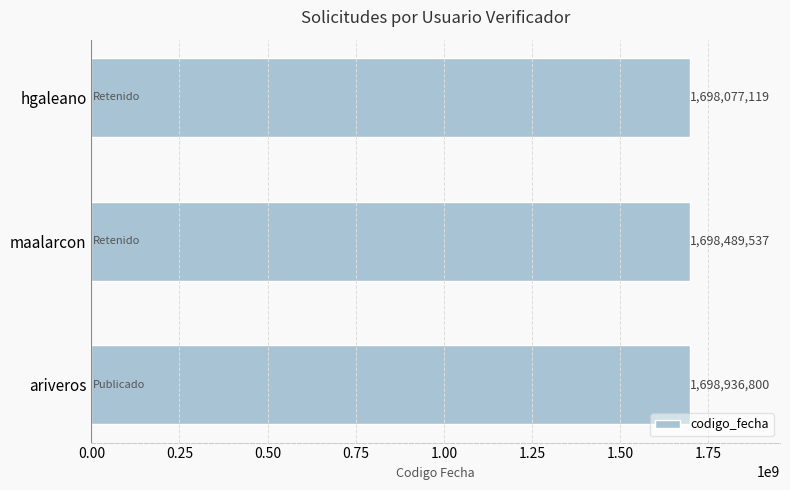

Count the number of data series in this chart.

1